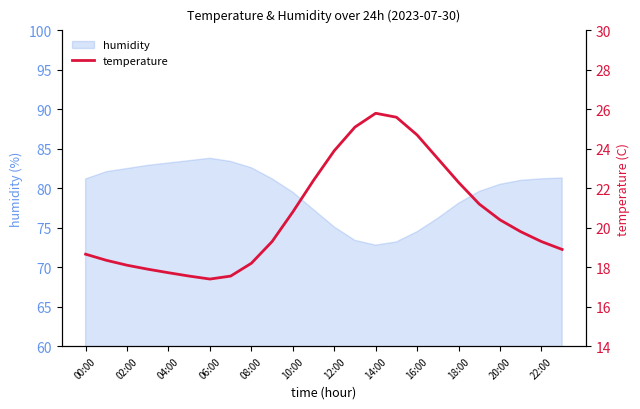

True or false: humidity has a value of 81.2 at 00:00.

True